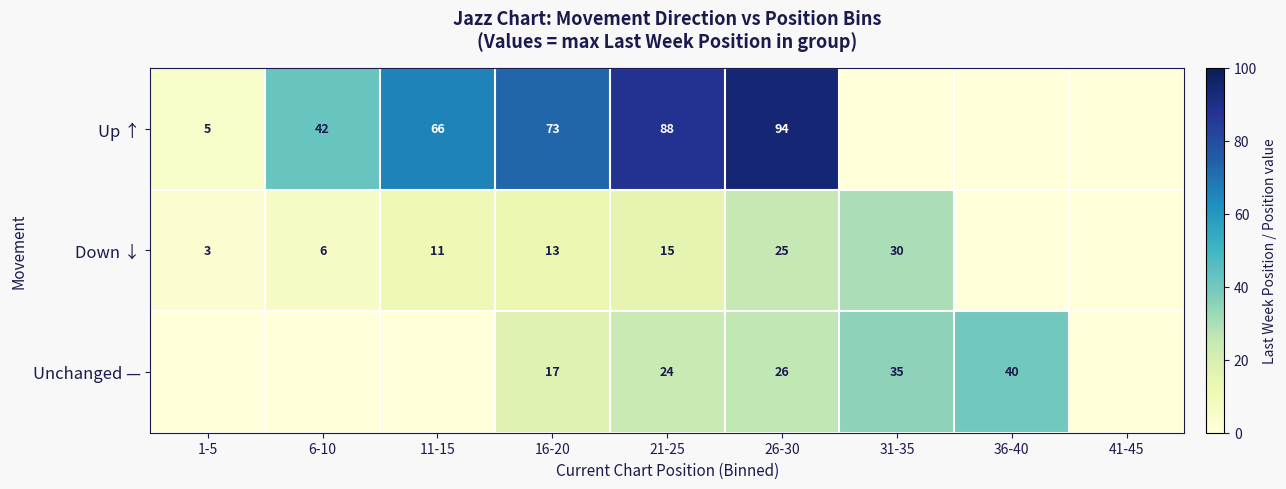

What is the sum of the Up ↑ values at 16-20 and 21-25?

161